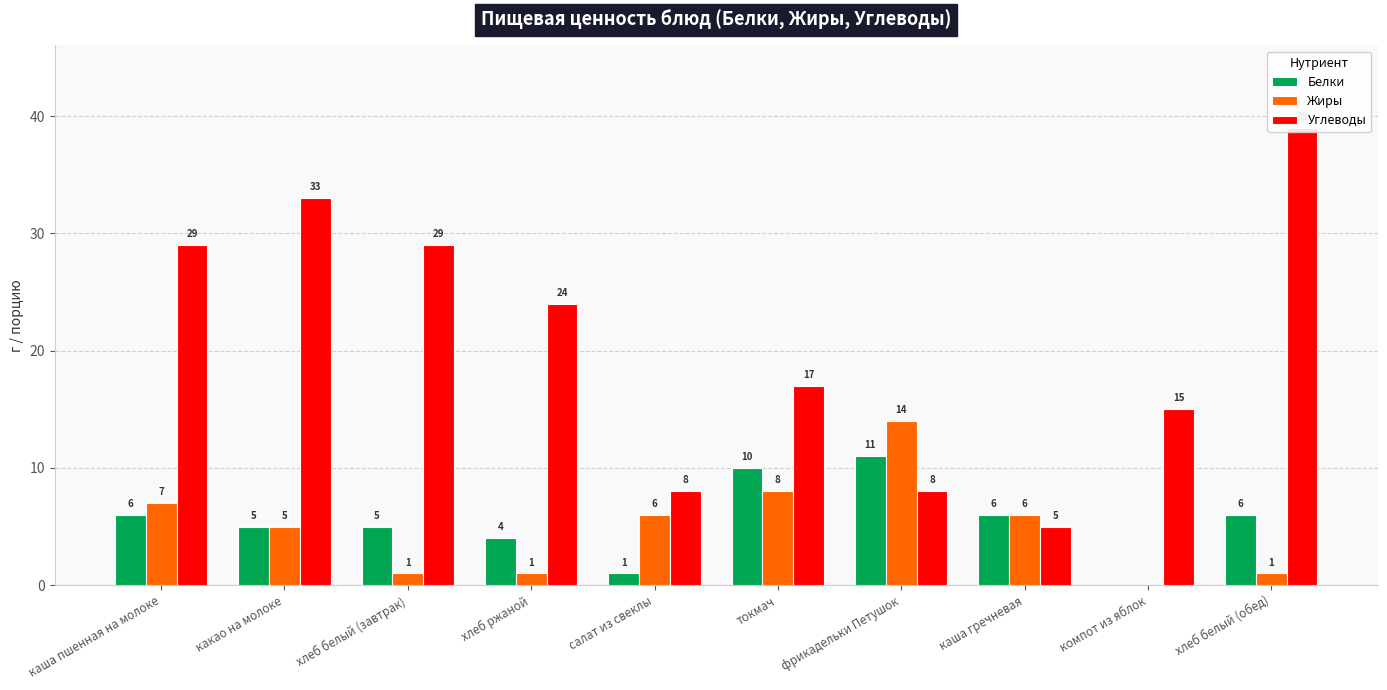

Which series has the largest total across all categories?

Углеводы